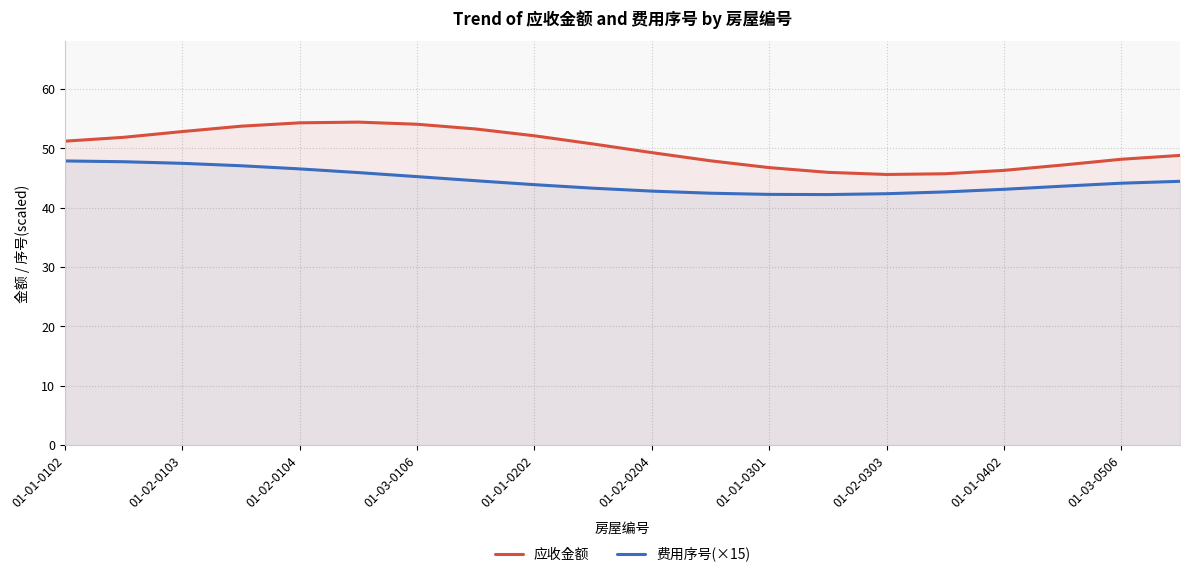

What is the average value of the 费用序号(×15) series?

44.5